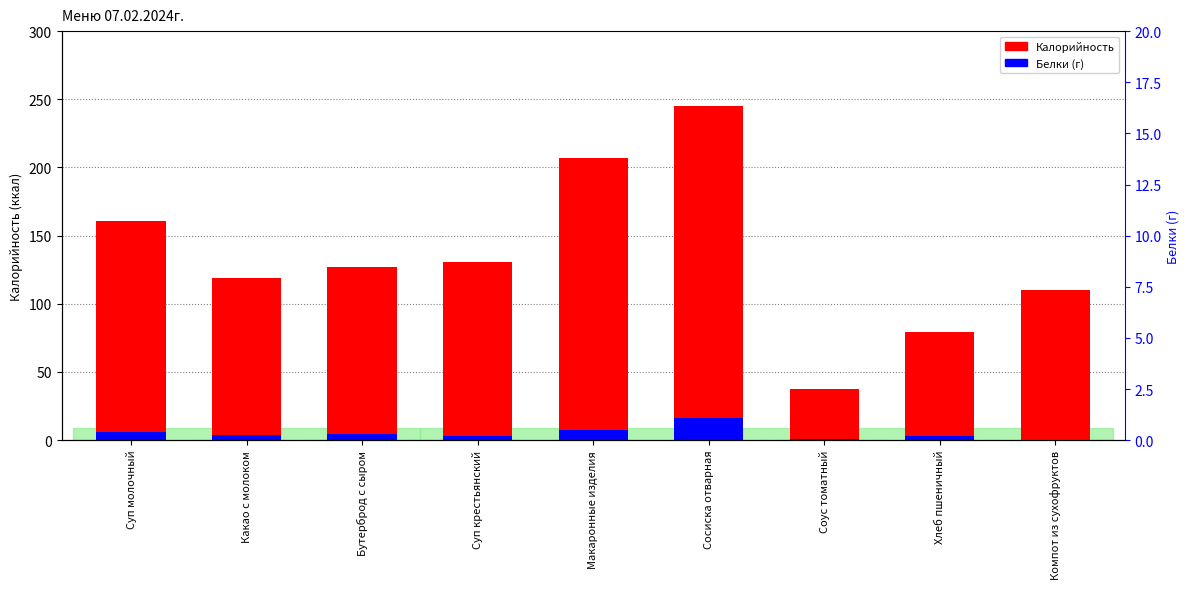

Are the bars horizontal?

No